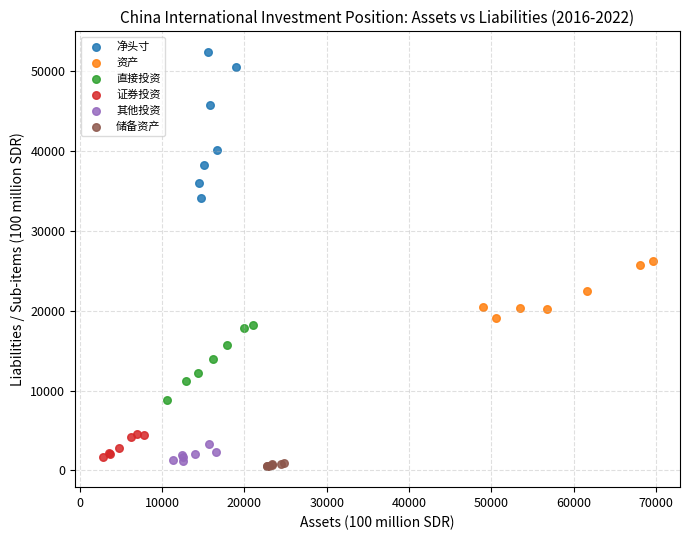

Which series reaches the minimum Y coordinate?

储备资产